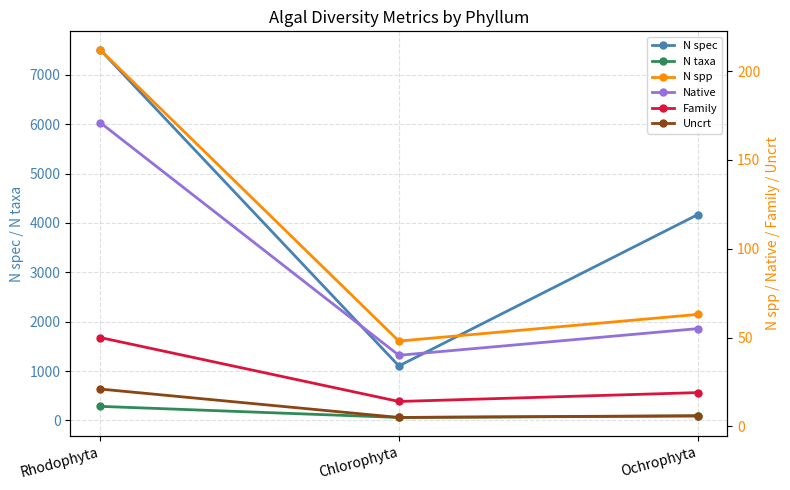

What value does the Uncrt series have at Ochrophyta?

6